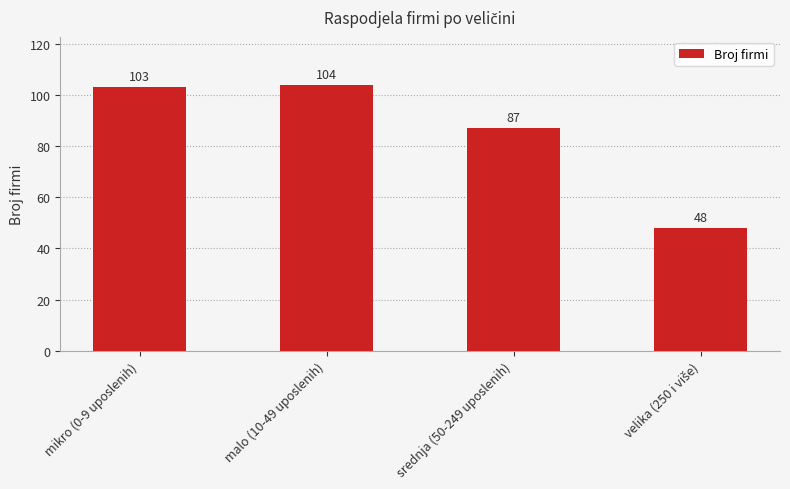

Between srednja (50-249 uposlenih) and malo (10-49 uposlenih), which is larger?

malo (10-49 uposlenih)